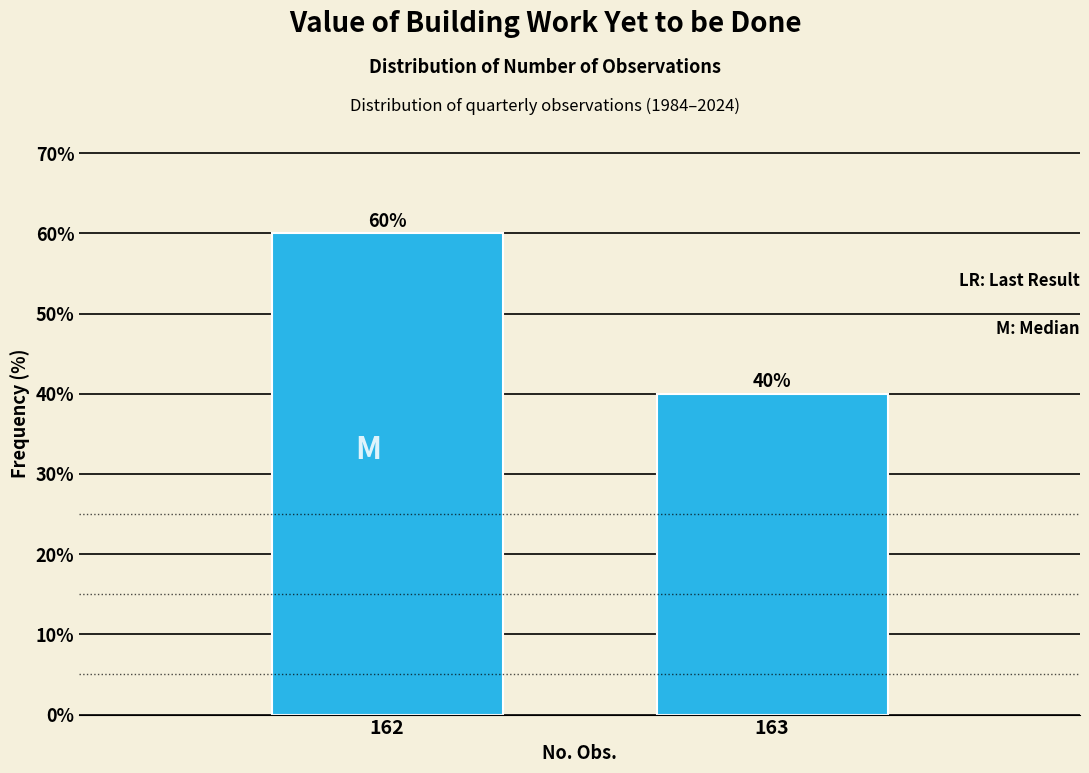

Reading left to right, what are all the values shown in this chart?

162=60	163=40